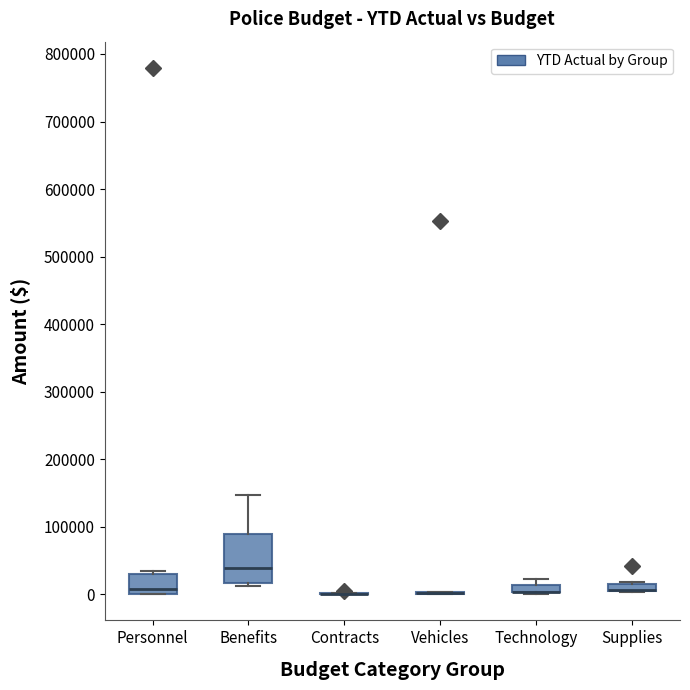

Comparing the boxes themselves (not the whiskers), which one is the tallest?

Benefits